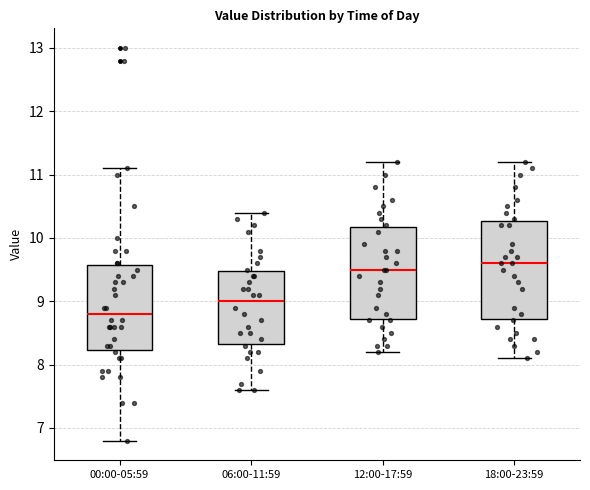

Comparing the boxes themselves (not the whiskers), which one is the tallest?

18:00-23:59